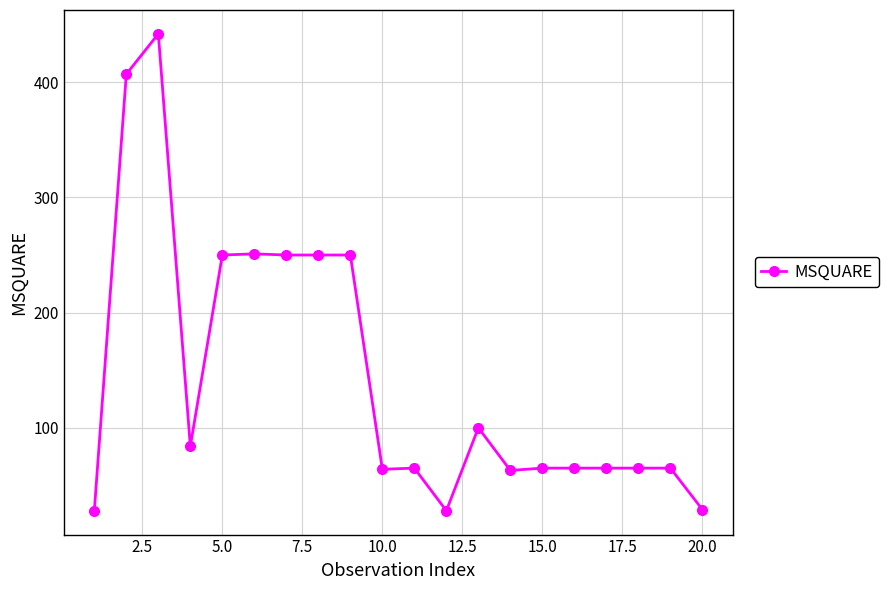

What is the value of the 16th point from the left?

65